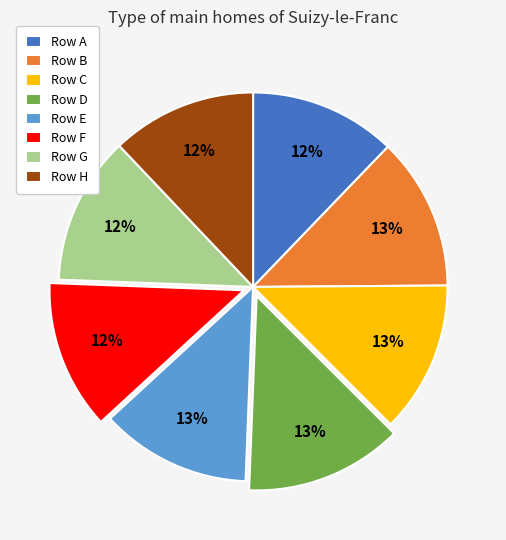

Do Row C and Row F together represent more than half of the pie?

No